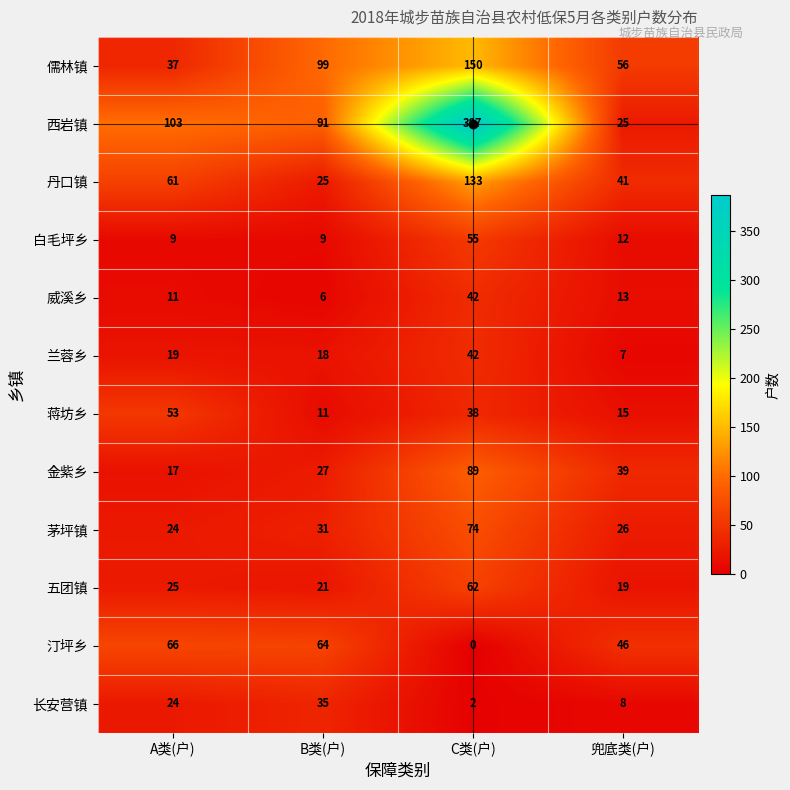

What is the total value across all series at 兜底类(户)?

307